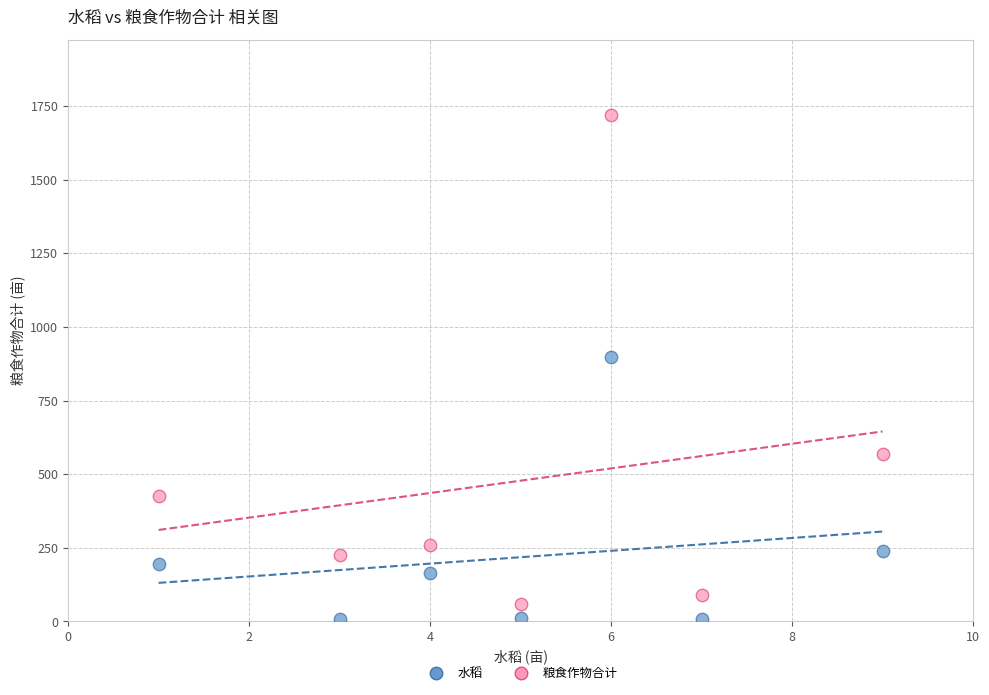

Which series reaches the maximum Y coordinate?

粮食作物合计